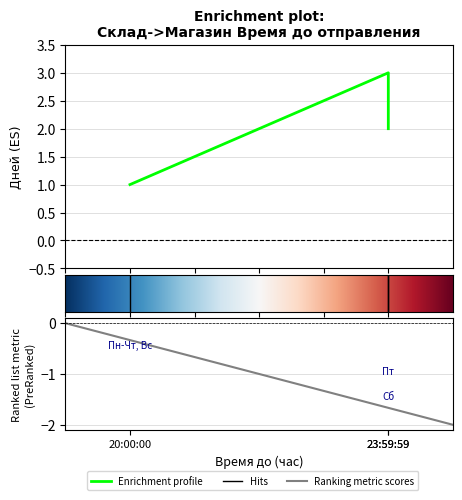

Reading right to left, transcribe all the data shown in this chart.

2	3	1